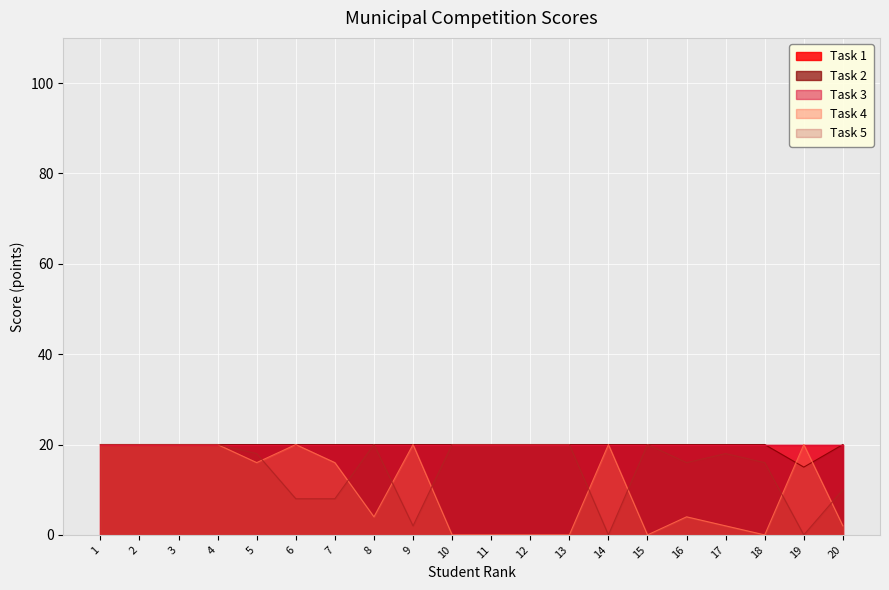

Does the chart display data point markers on the line(s)?

No